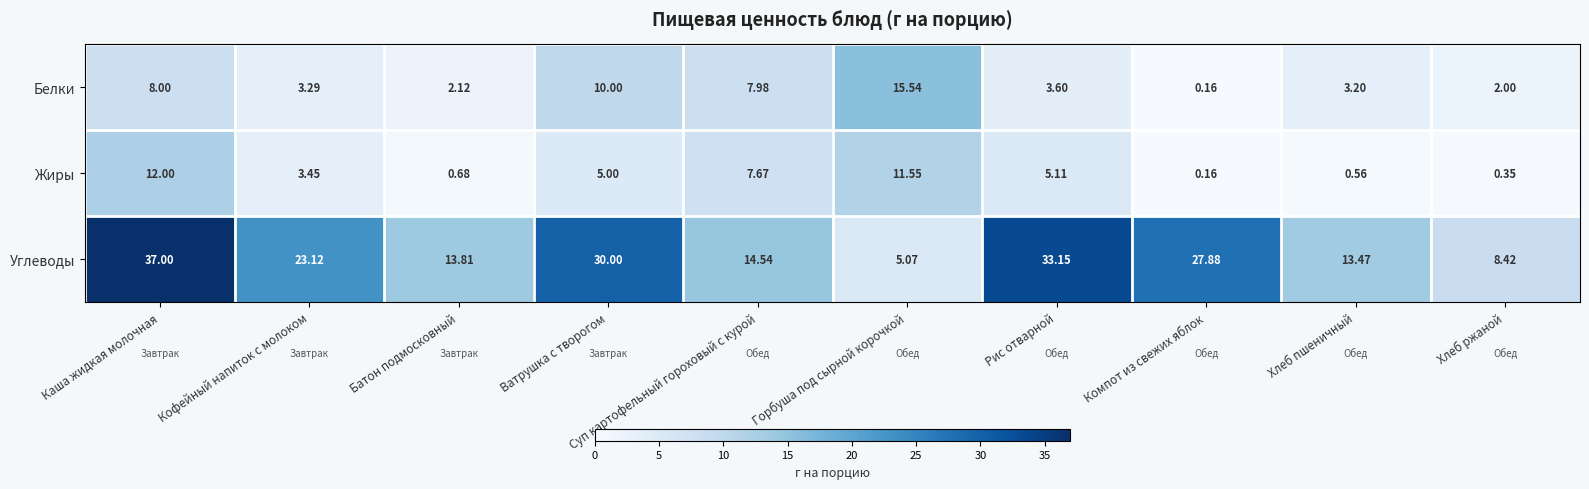

At Хлеб ржаной, list the series in order from largest to smallest.

Углеводы, Белки, Жиры